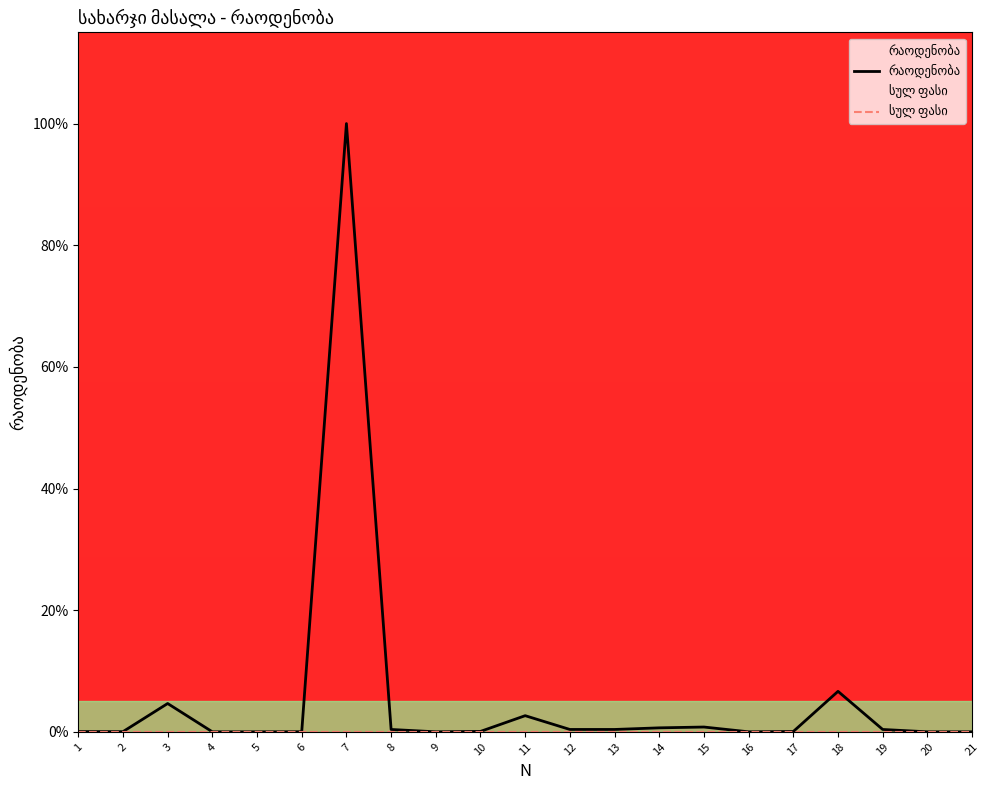

Which category has the lowest value across all series?

1